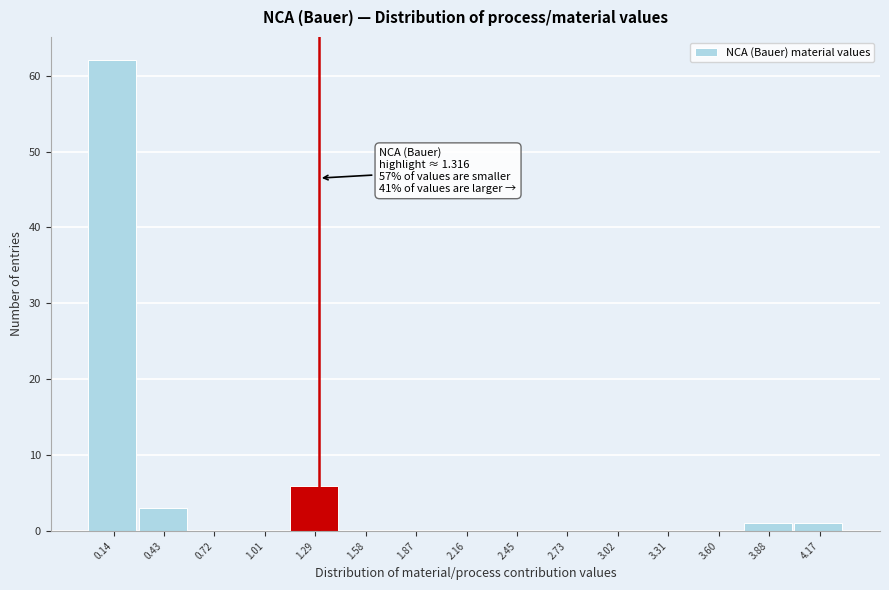

Which range on the x-axis has the tallest bar?

0.00 to 0.30